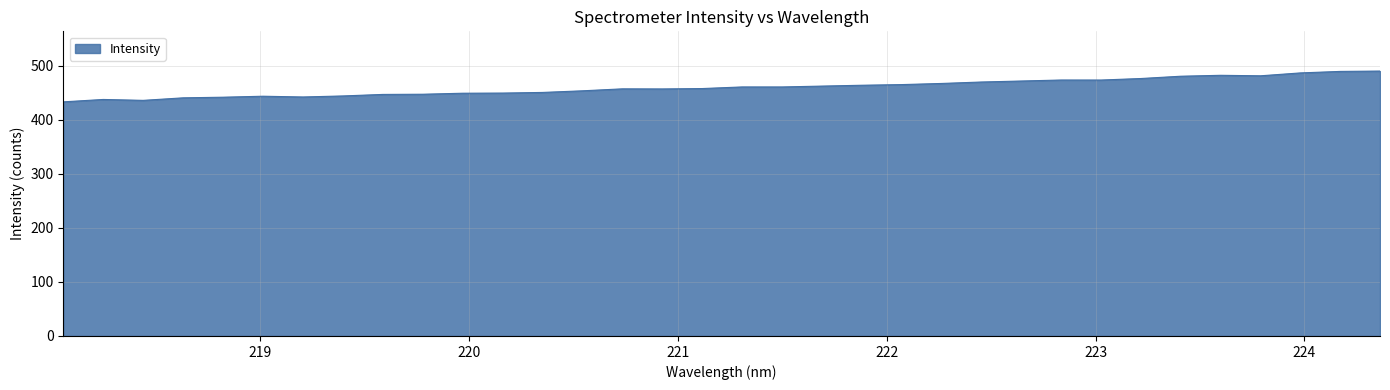

What is the difference between the maximum and minimum values?

56.9